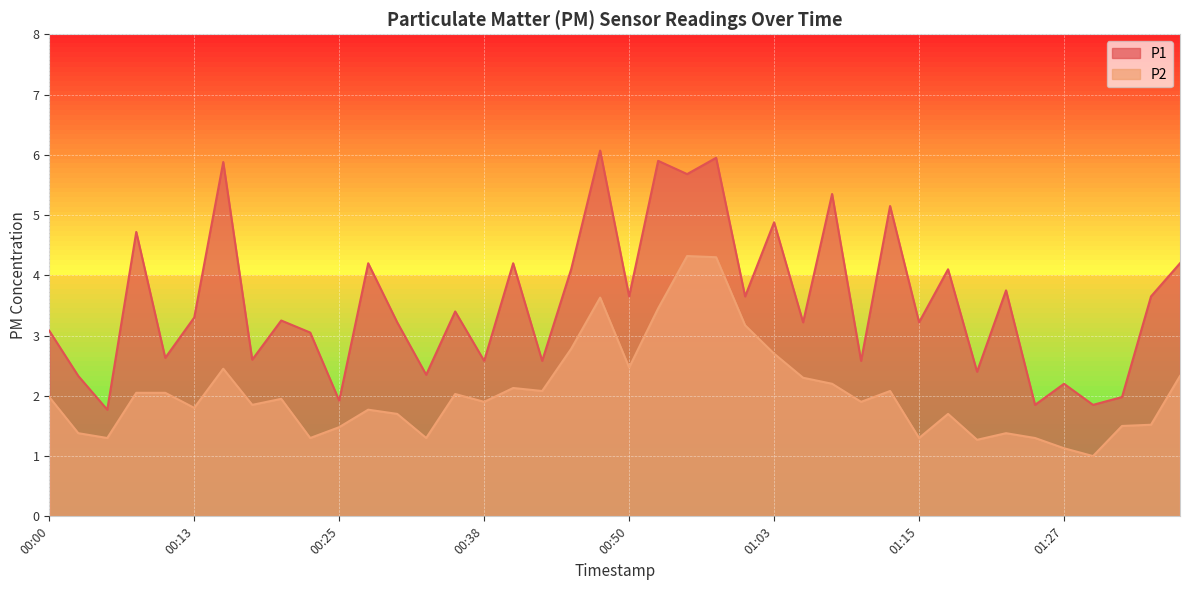

Rank the series by their maximum value, from lowest to highest.

P2, P1